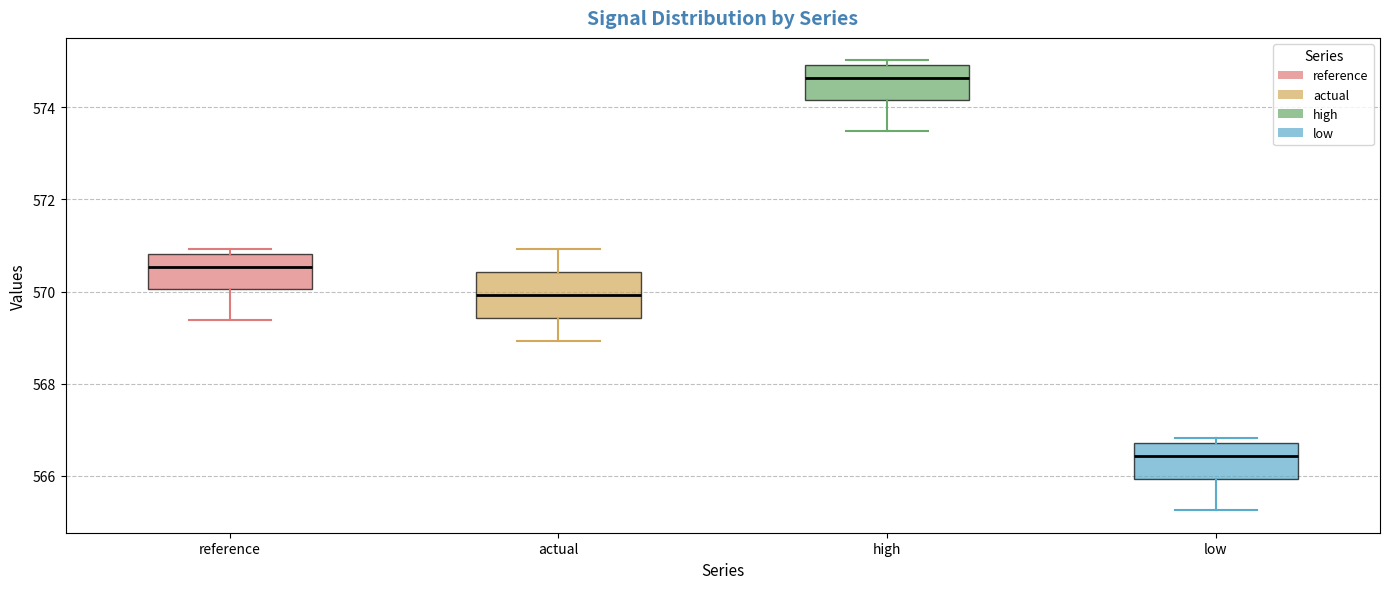

Which box has the highest median line?

high